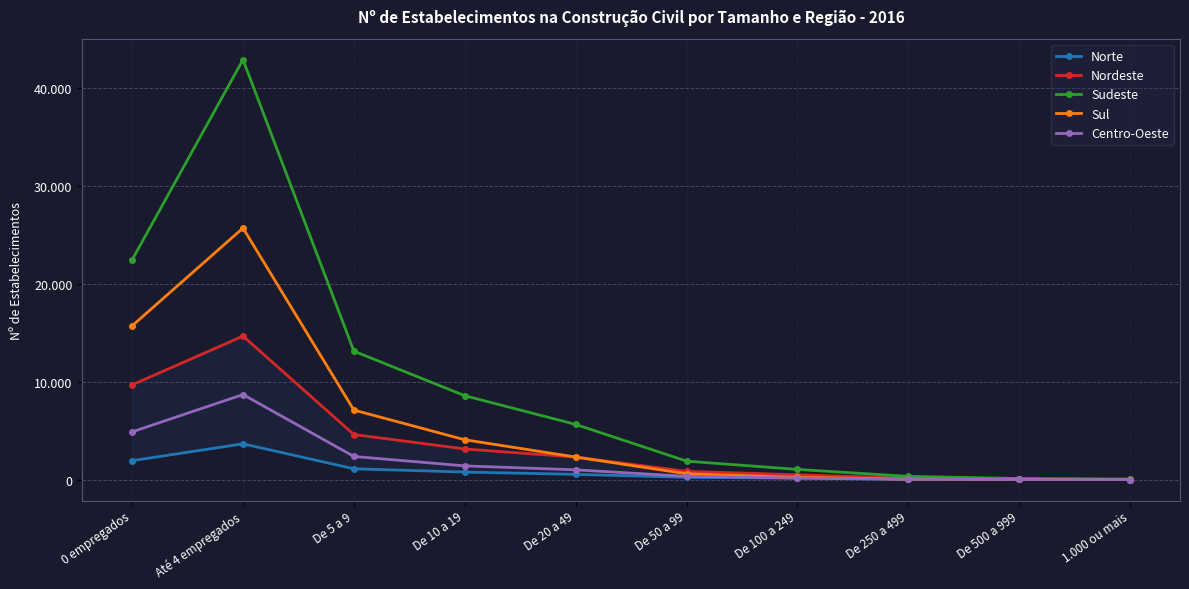

What is the minimum value shown in the chart?

9